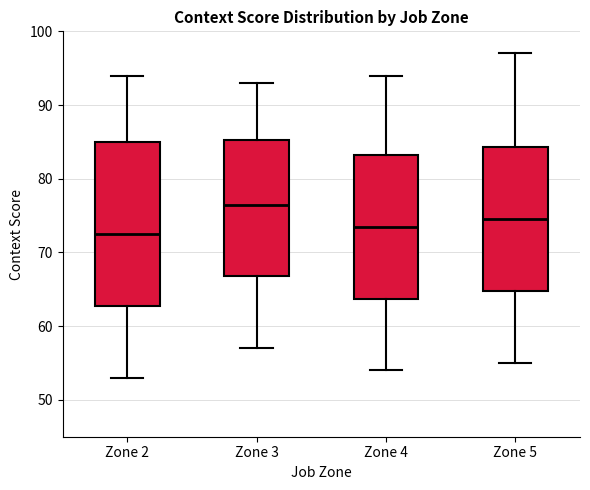

Reading left to right, read every box against the y-axis: the position of its median line, the range the box covers, and the ends of its whiskers. The values are not printed on the chart, so give them approximately, as read against the axis.

Zone 2: median 73, box 63 to 85, whiskers 53 to 94
Zone 3: median 77, box 67 to 85, whiskers 57 to 93
Zone 4: median 74, box 64 to 83, whiskers 54 to 94
Zone 5: median 75, box 65 to 84, whiskers 55 to 97